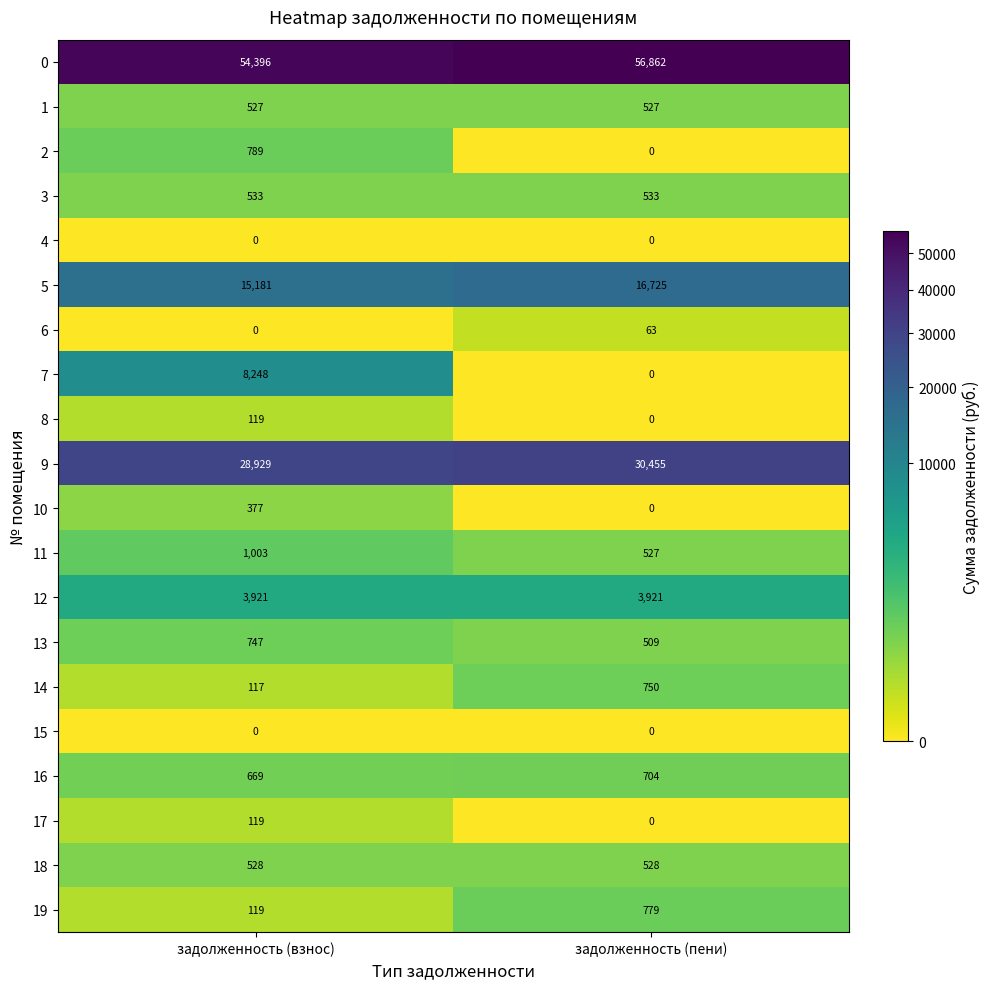

Which series has the widest spread of values?

7